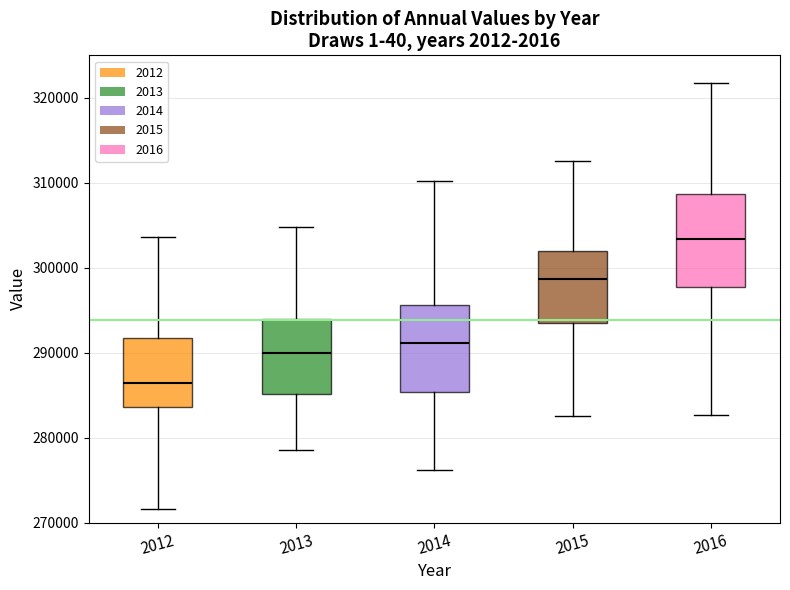

Reading left to right, read every box against the y-axis: the position of its median line, the range the box covers, and the ends of its whiskers. The values are not printed on the chart, so give them approximately, as read against the axis.

2012: median 286000, box 284000 to 292000, whiskers 272000 to 304000
2013: median 290000, box 285000 to 294000, whiskers 279000 to 305000
2014: median 291000, box 285000 to 296000, whiskers 276000 to 310000
2015: median 299000, box 293000 to 302000, whiskers 283000 to 313000
2016: median 303000, box 298000 to 309000, whiskers 283000 to 322000